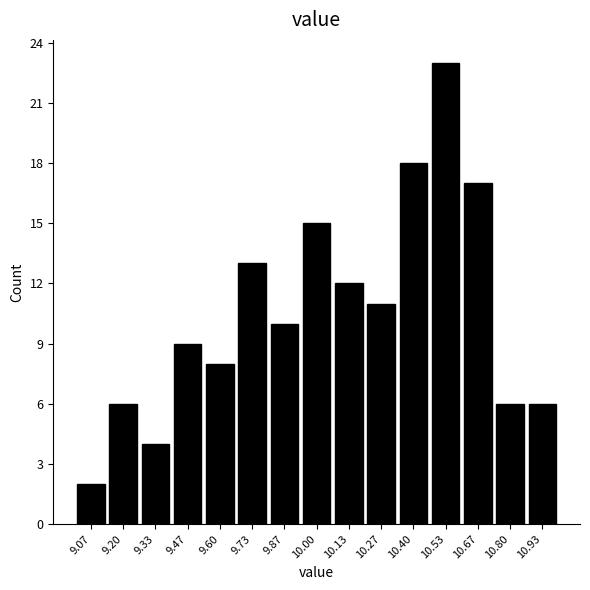

Reading left to right, list every bar in this chart as the range it spans on the x-axis followed by its height. Neither the bar edges nor the heights are printed on the chart, so give them approximately, as read against the axes.

9.00 to 9.14: 2
9.14 to 9.26: 6
9.26 to 9.40: 4
9.40 to 9.54: 9
9.54 to 9.66: 8
9.66 to 9.80: 13
9.80 to 9.94: 10
9.94 to 10.06: 15
10.06 to 10.20: 12
10.20 to 10.34: 11
10.34 to 10.46: 18
10.46 to 10.60: 23
10.60 to 10.74: 17
10.74 to 10.86: 6
10.86 to 11.00: 6